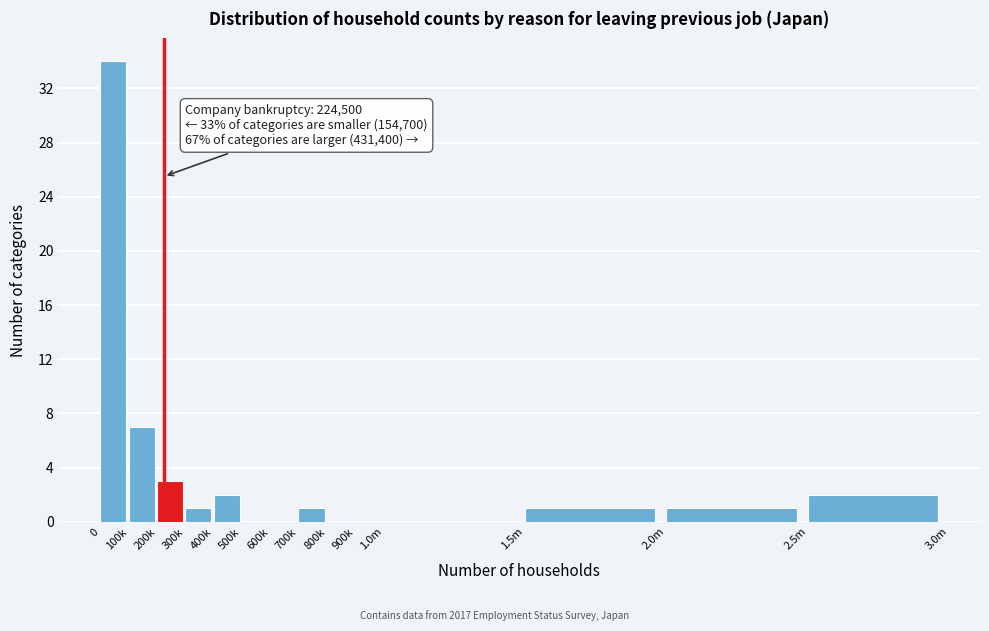

Reading right to left, what are all the values shown in this chart?

2.5m=2	2.0m=1	1.5m=1	1.0m=0	900k=0	800k=0	700k=1	600k=0	500k=0	400k=2	300k=1	200k=3	100k=7	0=34